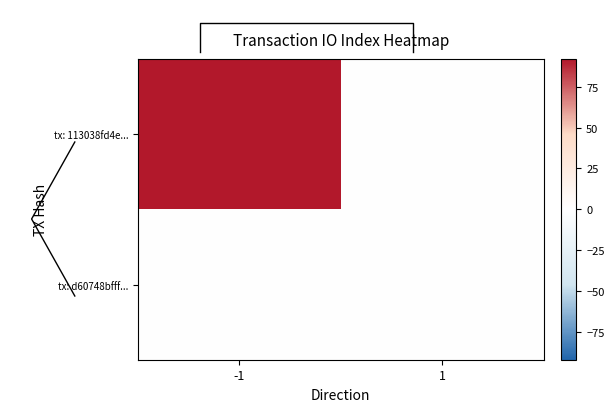

Count the number of data series in this chart.

2